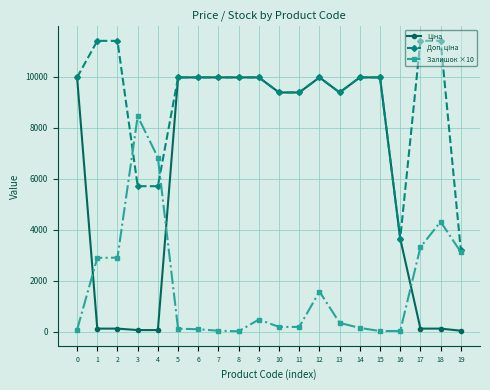

The value of Залишок ×10 at 4 is 2901.6. True or false?

False